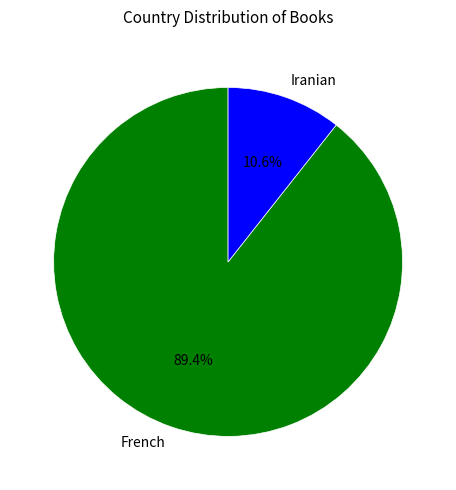

Is the sum of Iranian and French greater than half?

Yes